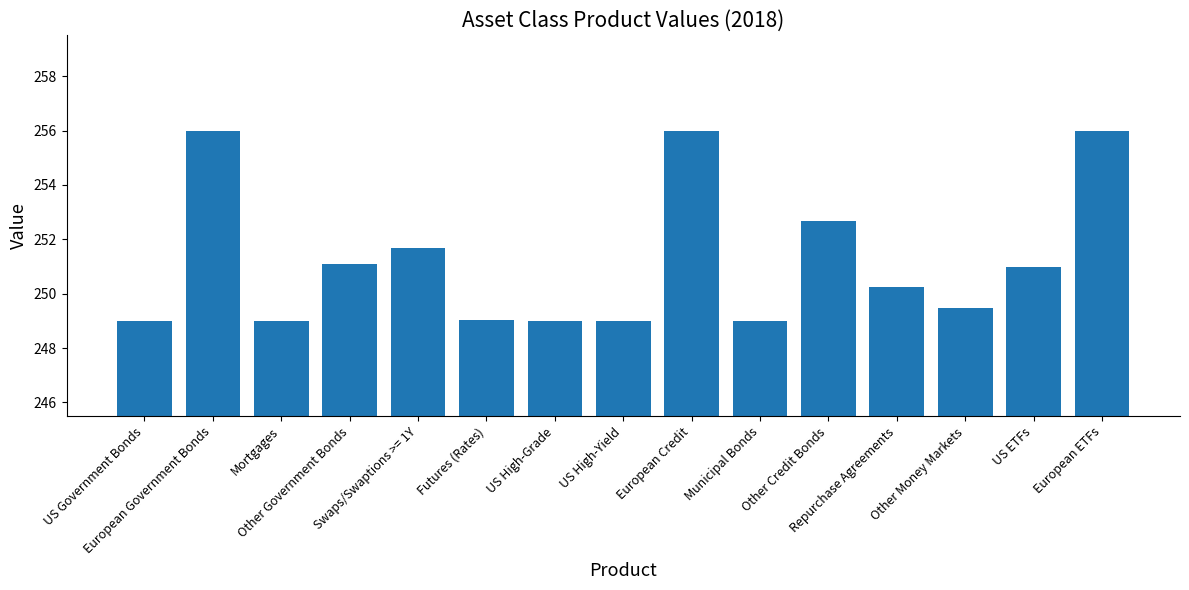

What is the ratio of the value at European Government Bonds to the value at Mortgages?

1.0